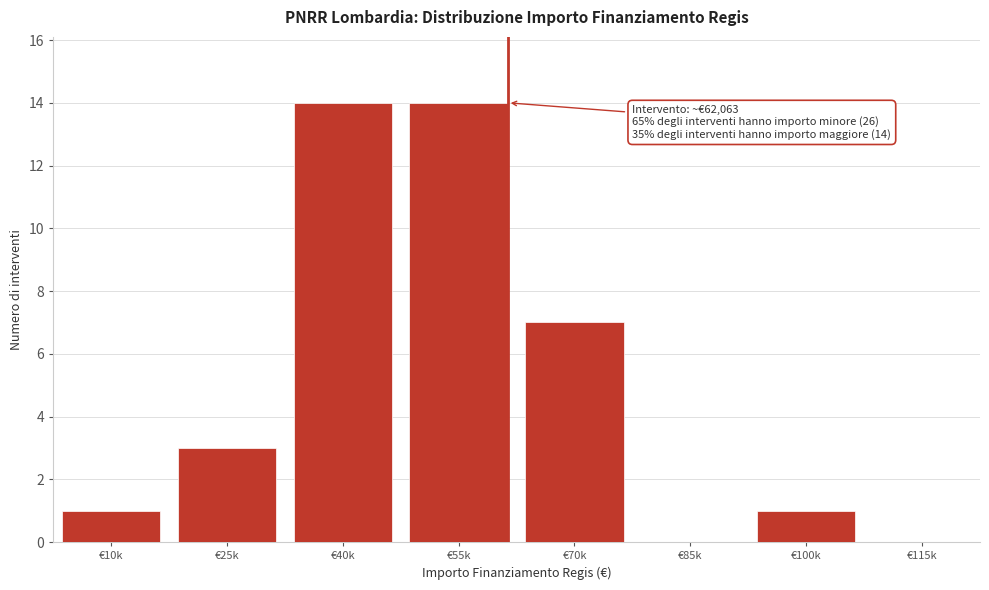

Reading right to left, transcribe all the data shown in this chart.

€115k=0	€100k=1	€85k=0	€70k=7	€55k=14	€40k=14	€25k=3	€10k=1